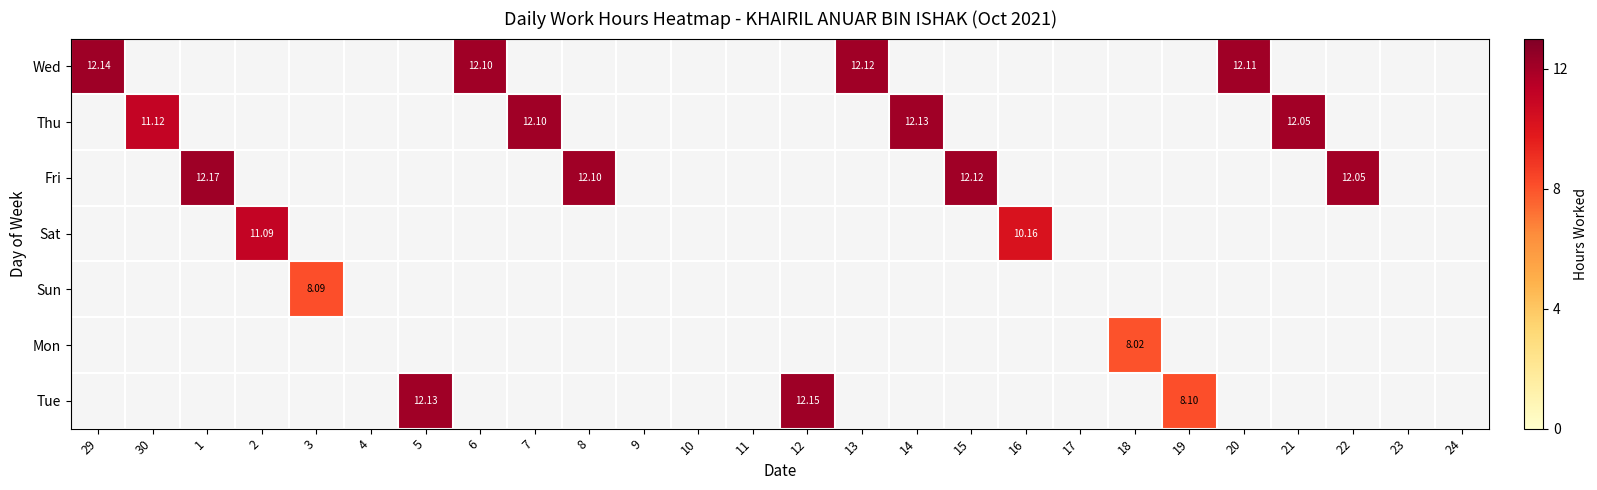

The Thu series shows 12.1 at 7. True or false?

True